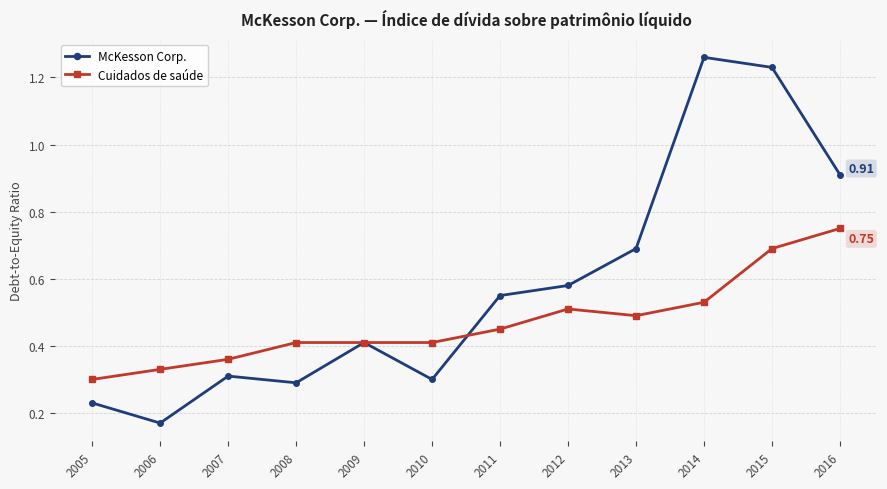

What are all the series names shown in the legend?

McKesson Corp., Cuidados de saúde